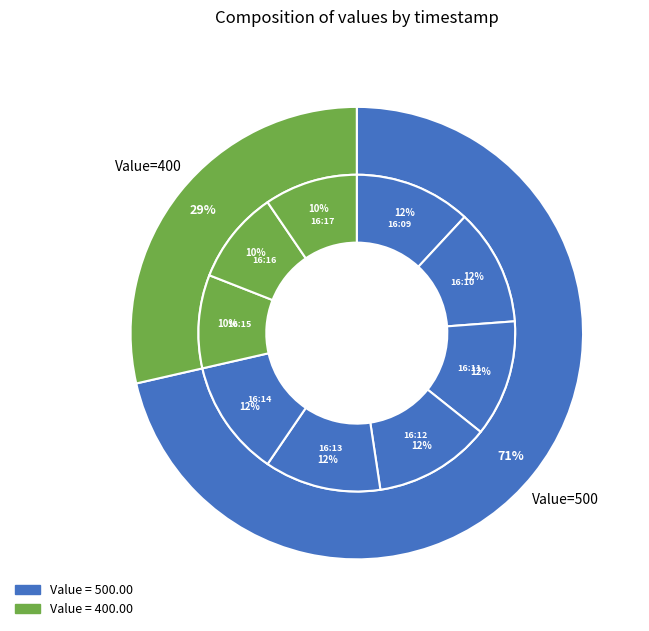

Between 16:14 and 16:17, which is larger?

16:14